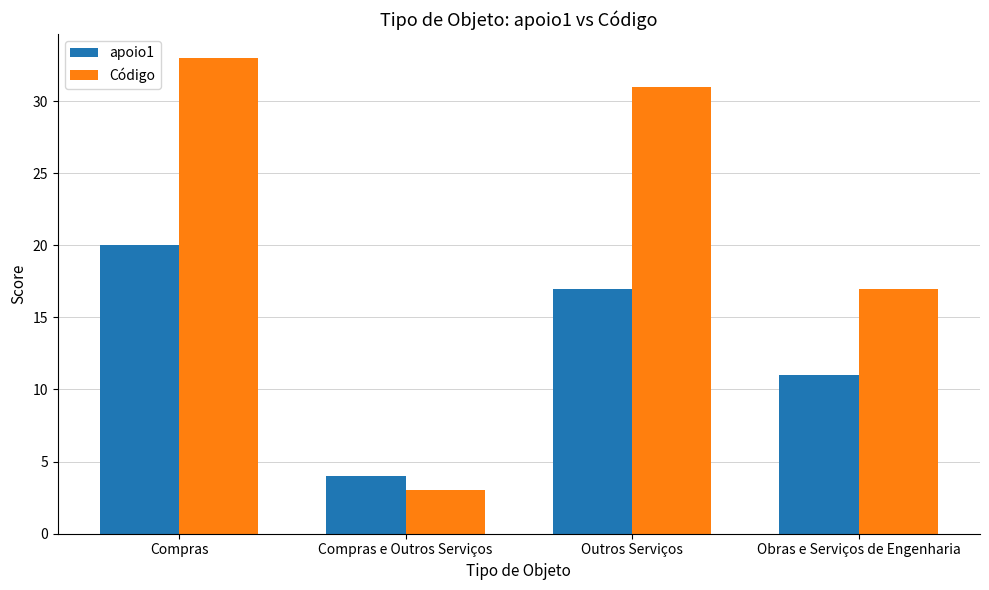

What is the total value across all series at Outros Serviços?

48